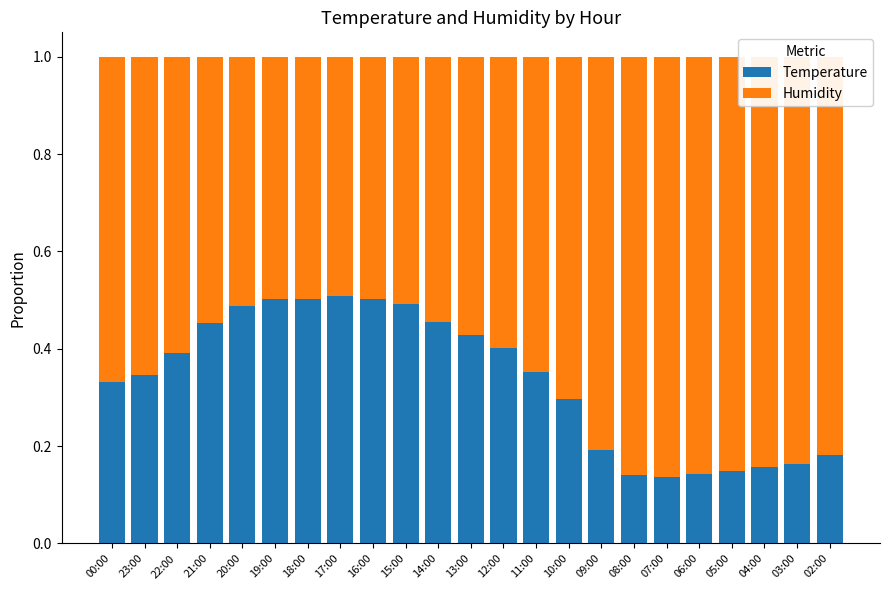

What is the total value across all series at 16:00?

1.0